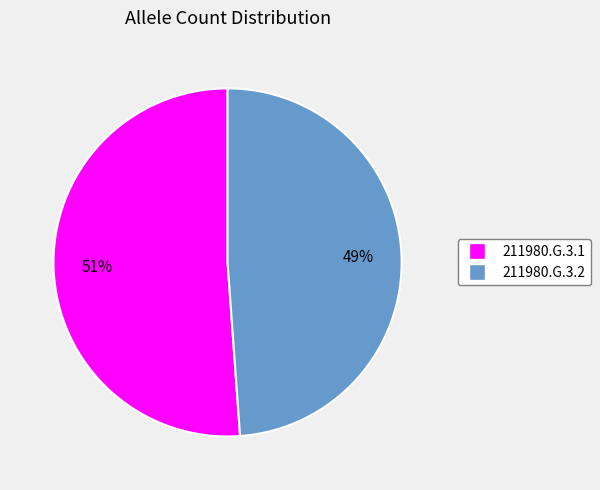

Which category has the biggest portion of the pie?

211980.G.3.1